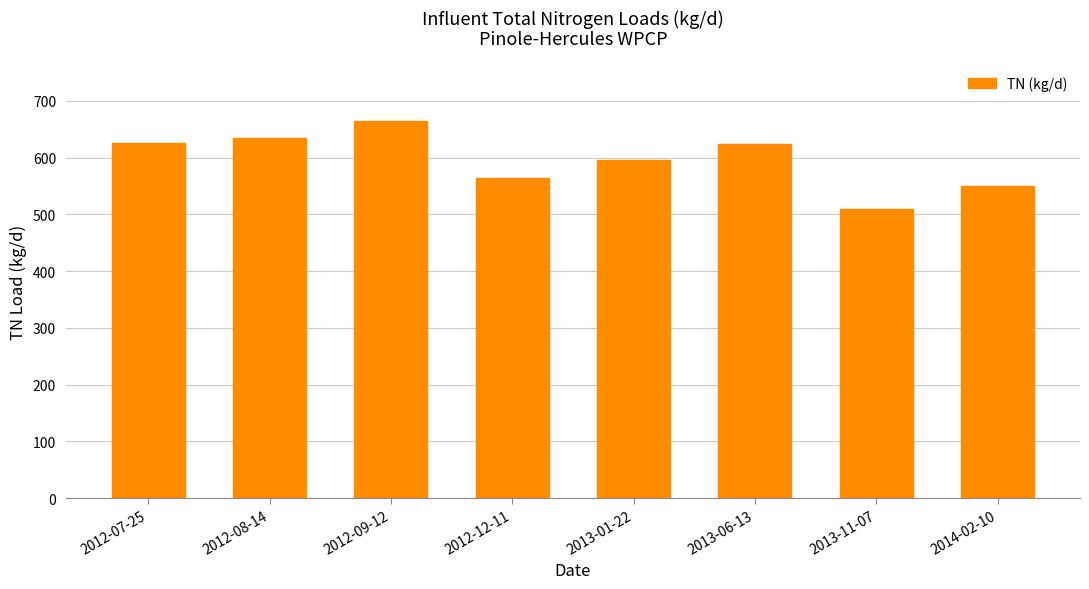

What is the sum of all values?

4767.6